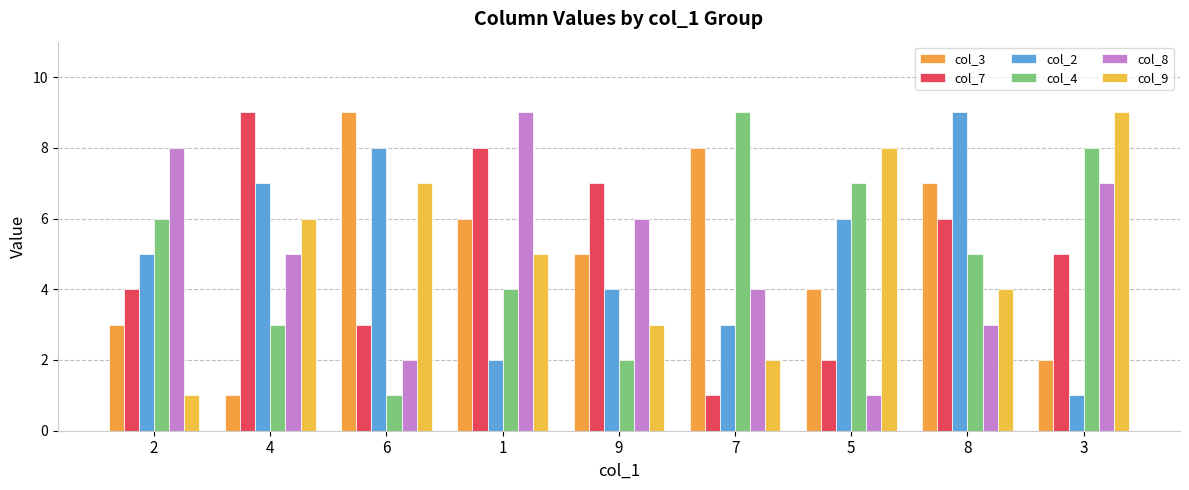

Reading left to right, extract all data points from this chart.

col_3: 2=3	4=1	6=9	1=6	9=5	7=8	5=4	8=7	3=2
col_7: 2=4	4=9	6=3	1=8	9=7	7=1	5=2	8=6	3=5
col_2: 2=5	4=7	6=8	1=2	9=4	7=3	5=6	8=9	3=1
col_4: 2=6	4=3	6=1	1=4	9=2	7=9	5=7	8=5	3=8
col_8: 2=8	4=5	6=2	1=9	9=6	7=4	5=1	8=3	3=7
col_9: 2=1	4=6	6=7	1=5	9=3	7=2	5=8	8=4	3=9